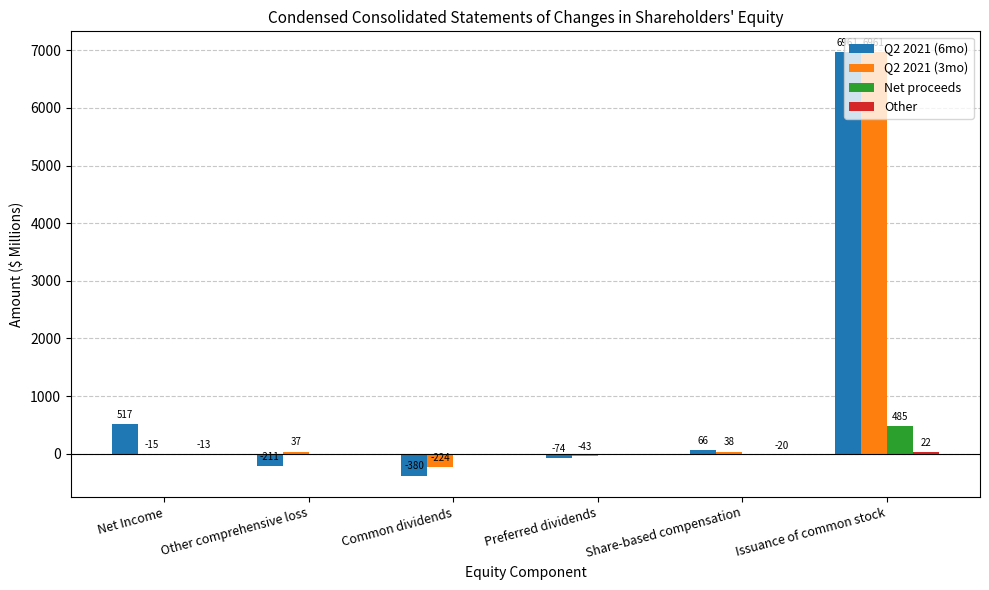

What is the average value of the Q2 2021 (3mo) series?

1126